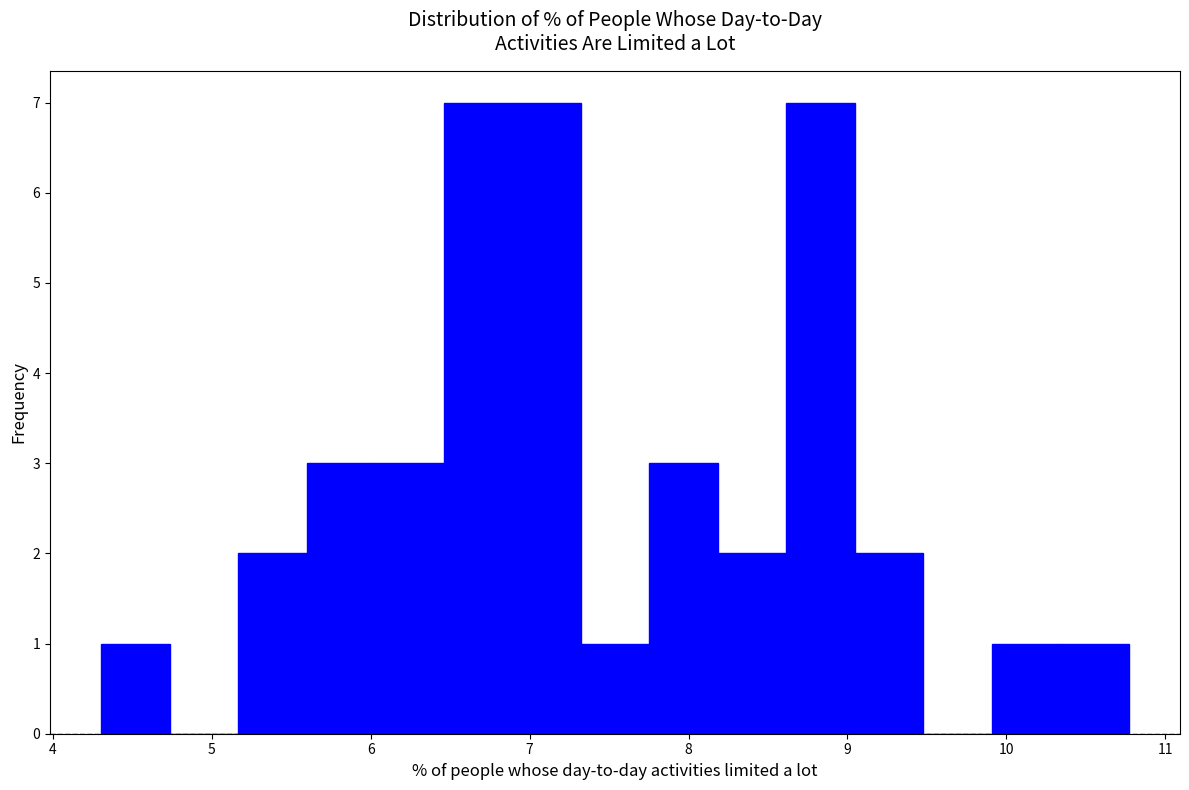

Reading left to right, transcribe this chart: for each bar, give the range it covers on the x-axis and its height. Neither the bar edges nor the heights are printed on the chart, so give them approximately, as read against the axes.

4.3 to 4.7: 1
4.7 to 5.2: 0
5.2 to 5.6: 2
5.6 to 6.0: 3
6.0 to 6.5: 3
6.5 to 6.9: 7
6.9 to 7.3: 7
7.3 to 7.8: 1
7.8 to 8.2: 3
8.2 to 8.6: 2
8.6 to 9.0: 7
9.0 to 9.5: 2
9.5 to 9.9: 0
9.9 to 10.3: 1
10.3 to 10.8: 1